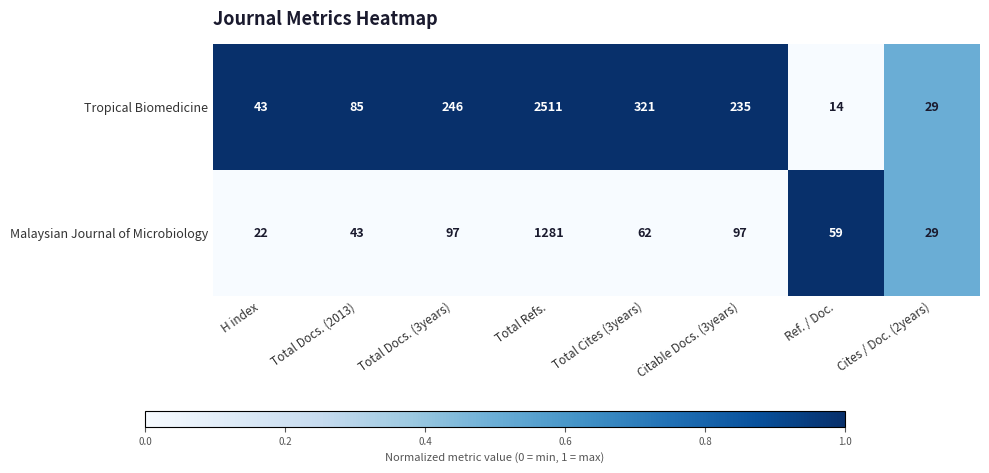

What is the difference between the highest and lowest values at Ref. / Doc.?

45